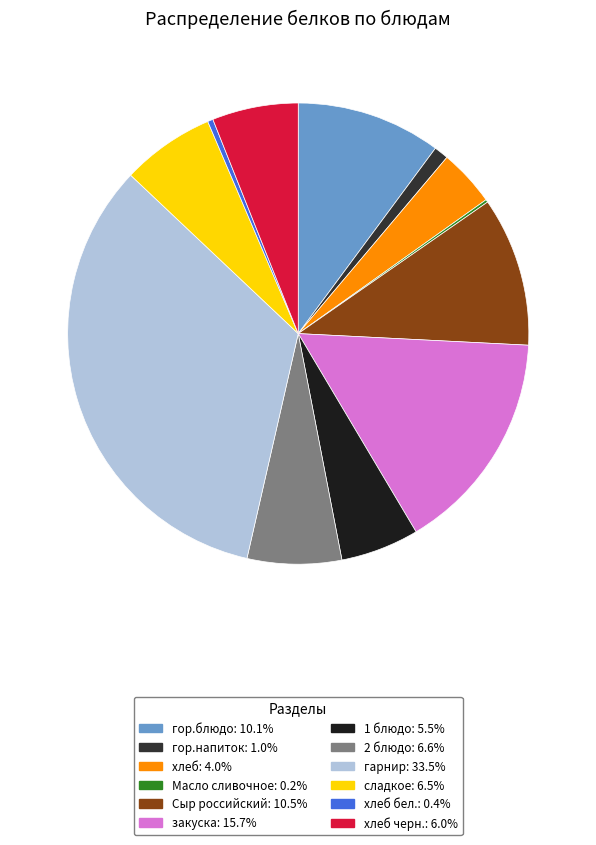

How many slices are in this pie chart?

12